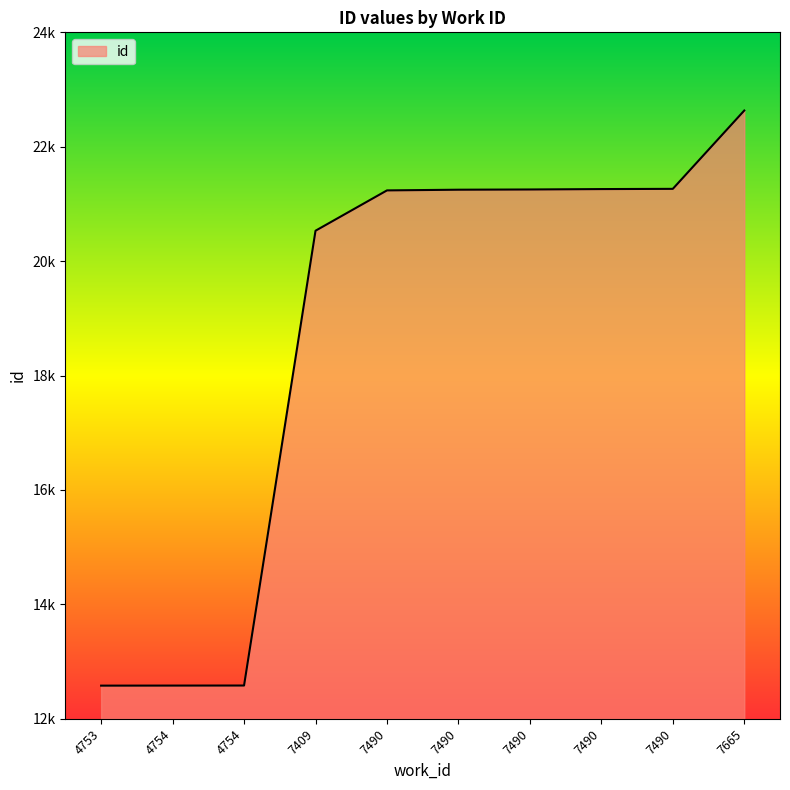

What is the ratio of the value at 7665 to the value at 4754?

1.8